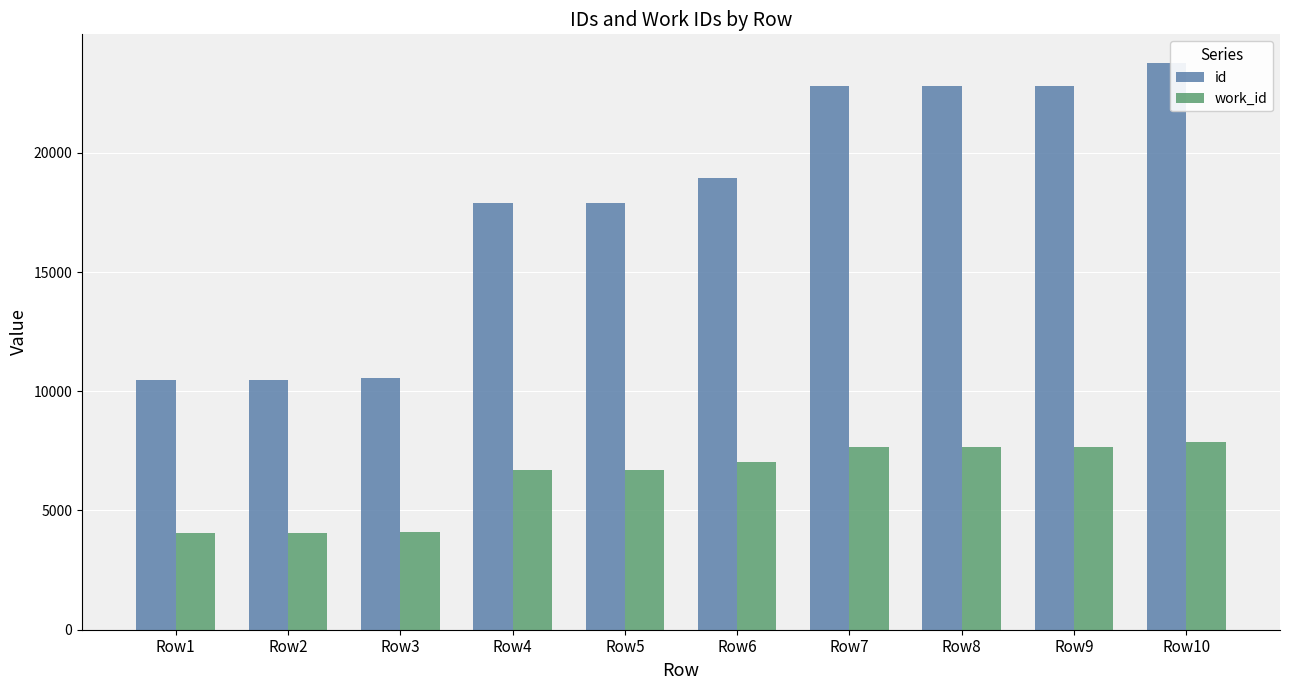

The value of work_id at Row8 is 4627. True or false?

False